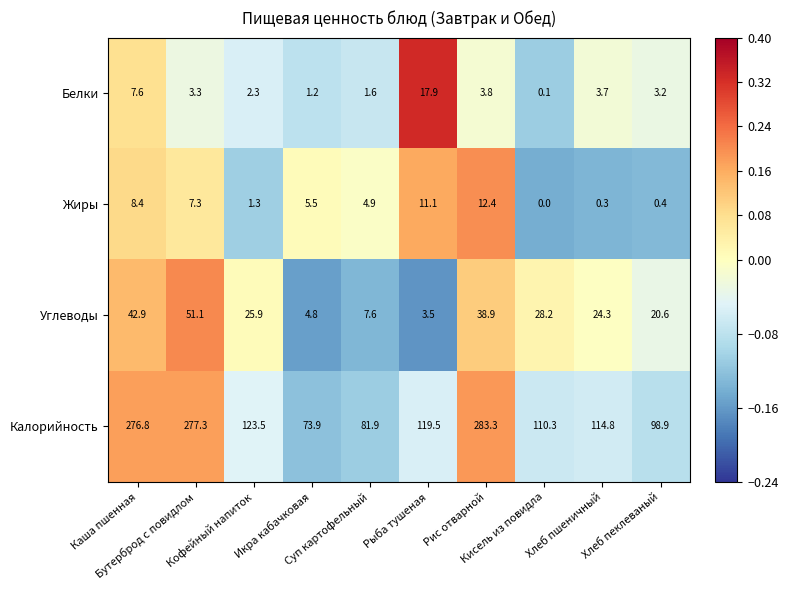

What is the maximum value shown in the chart?

283.3